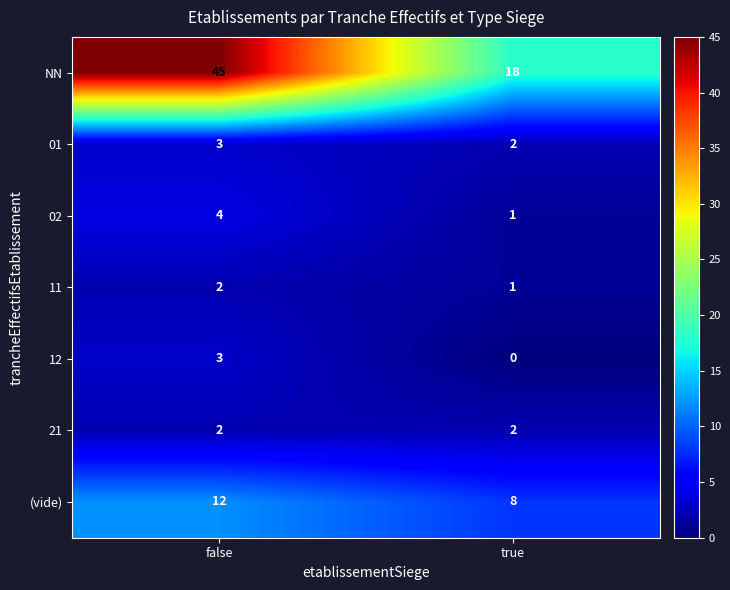

Is the value of 02 at true greater than the value of NN at true?

No